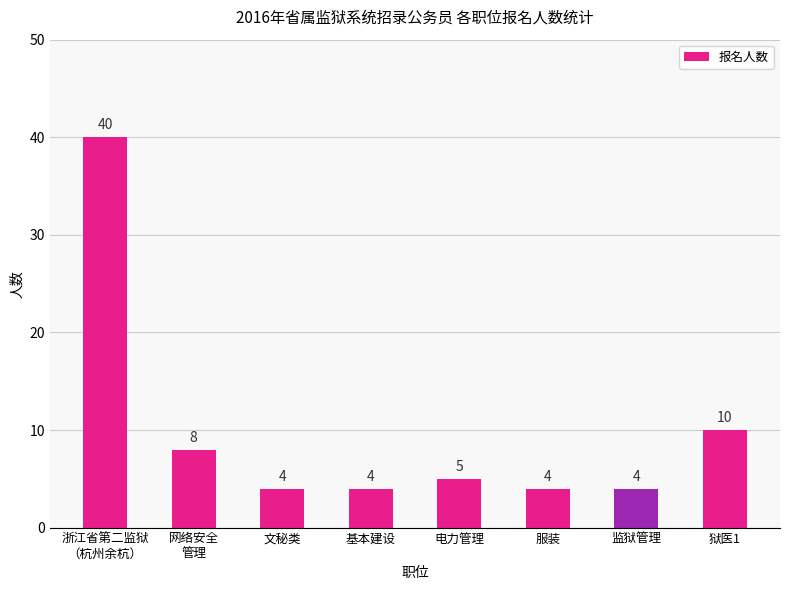

What is the sum of all values?

79